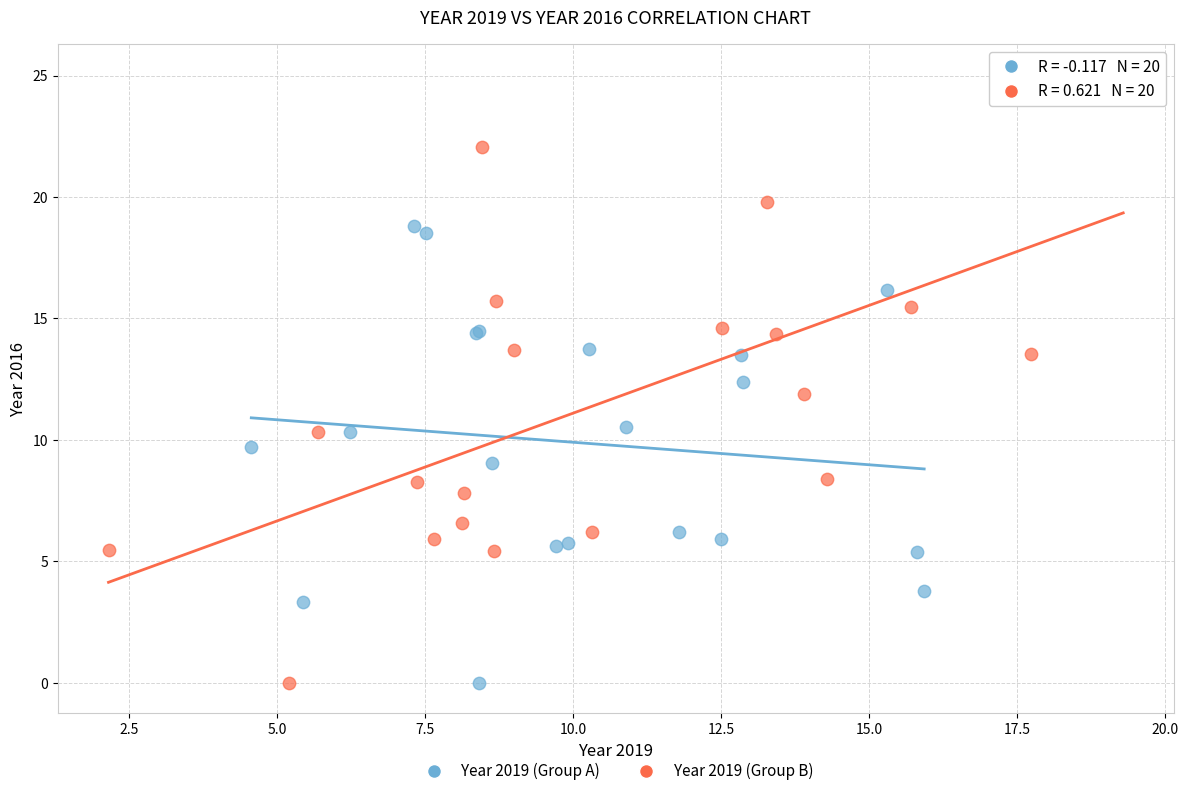

Which series contains the highest Y value?

Year 2019 (Group B)